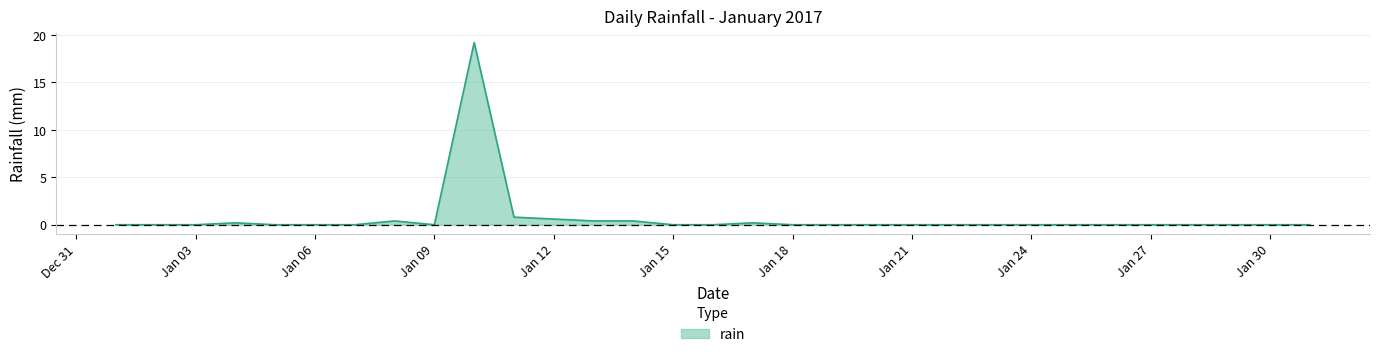

What is the greatest value displayed?

19.2